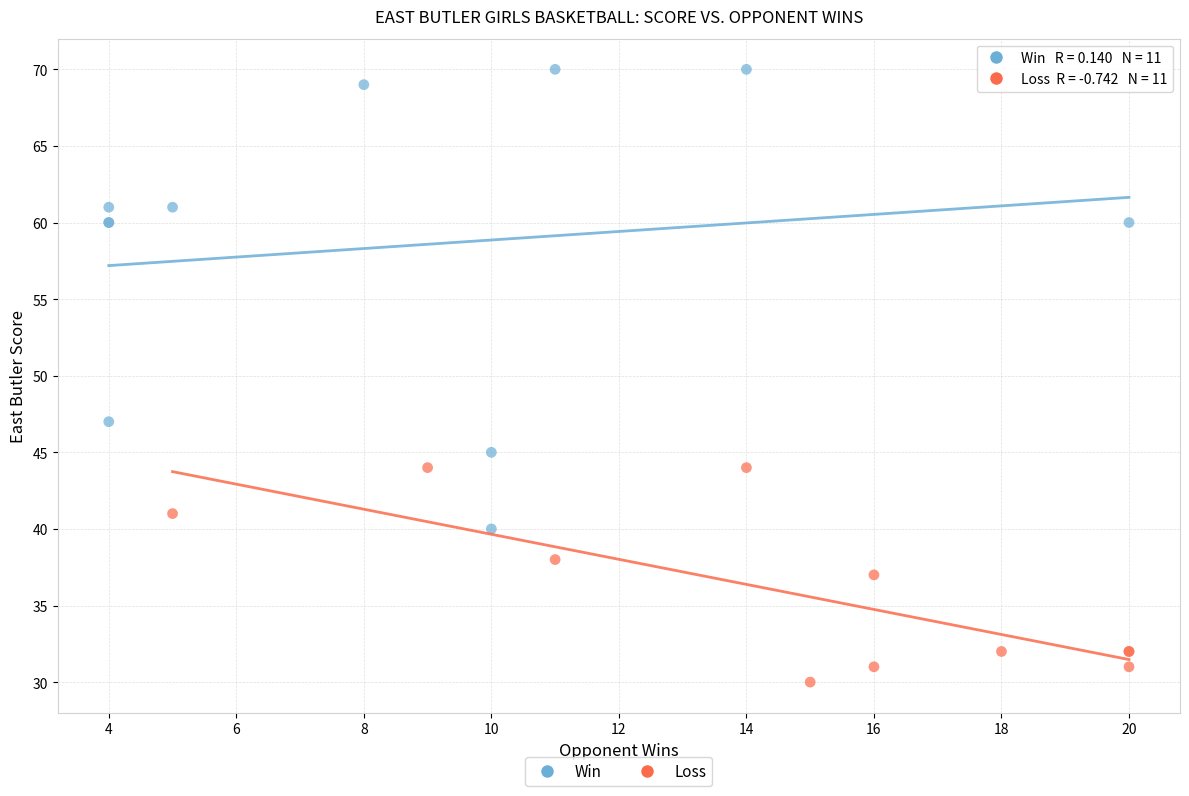

Which series reaches the minimum Y coordinate?

Loss